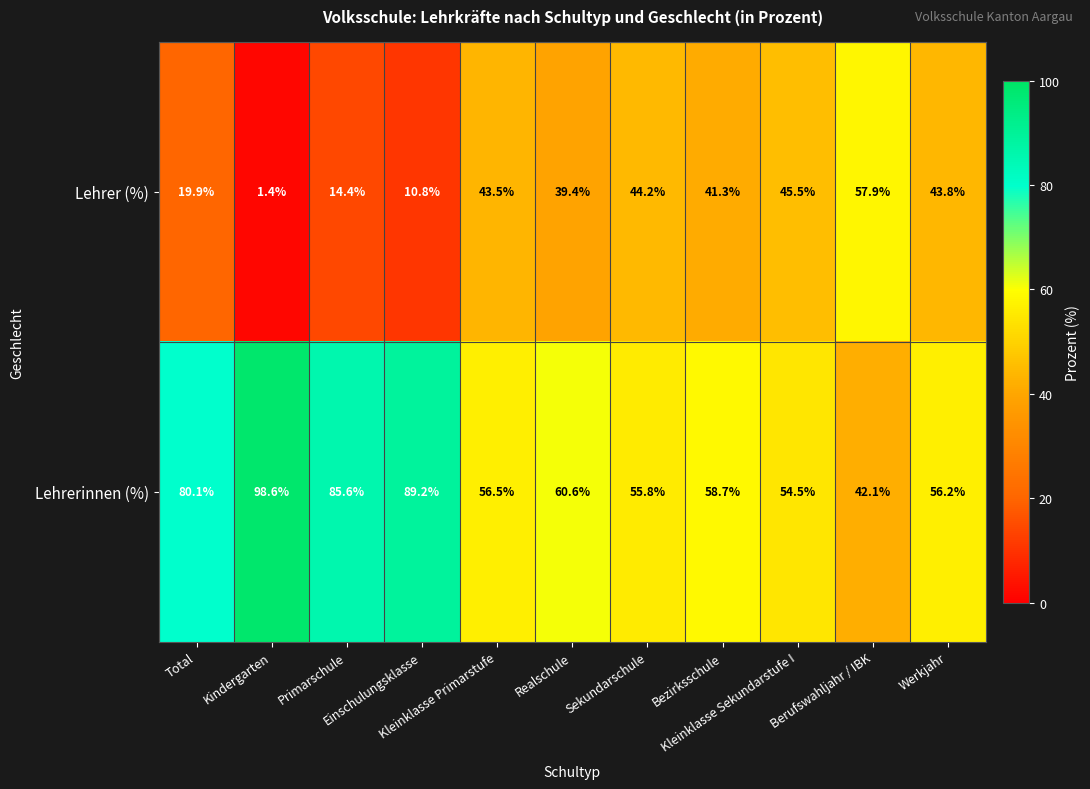

What is the maximum value for Lehrerinnen (%)?

98.6